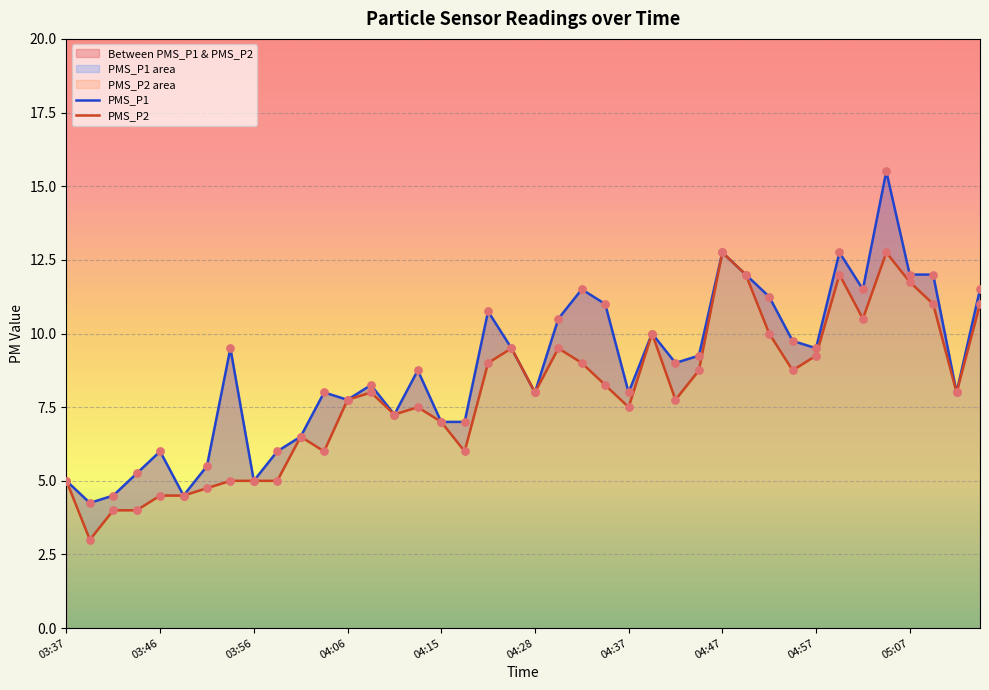

Is the value of PMS_P1 at 05:02 greater than the value of PMS_P2 at 05:02?

Yes